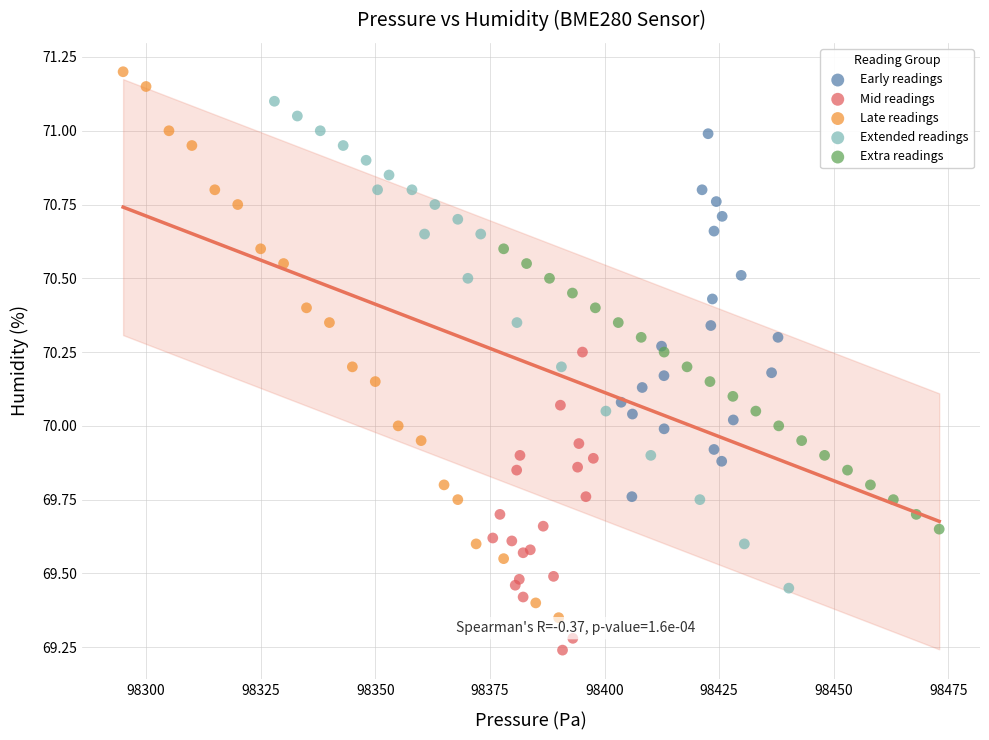

Which series contains the highest Y value?

Late readings